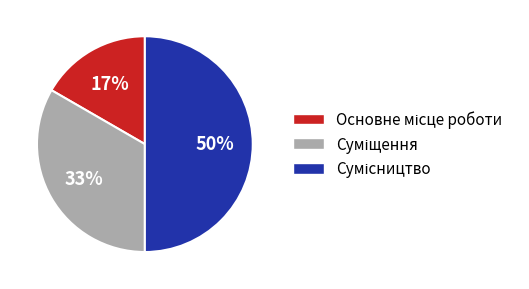

To the nearest percent, what is the average slice percentage?

33%